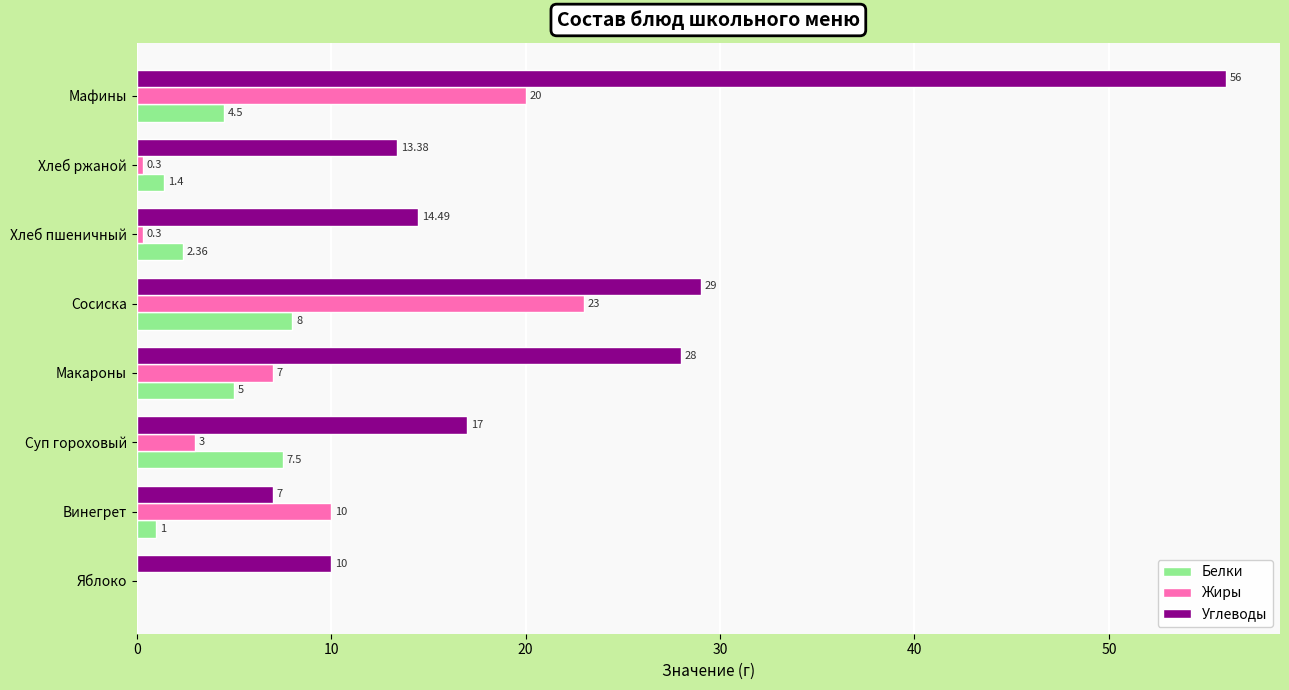

Which series changed the most between Сосиска and Хлеб пшеничный?

Жиры